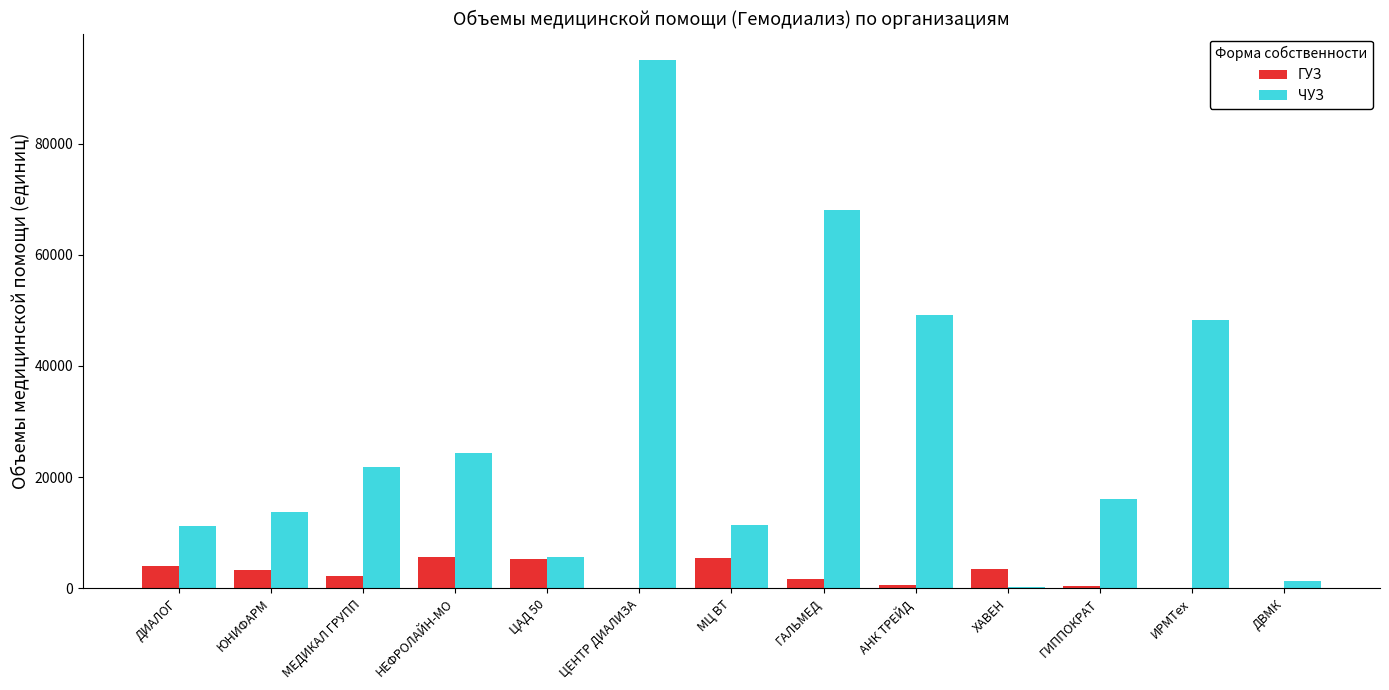

Between ЮНИФАРМ and ИРМТех, which series saw the biggest shift?

ЧУЗ